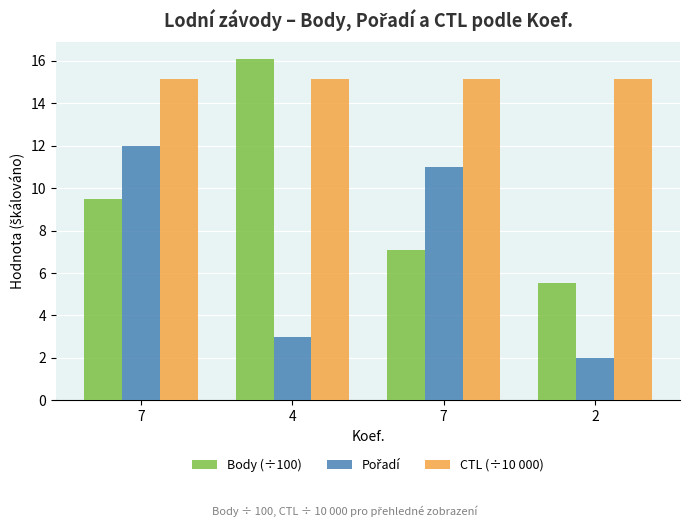

Where is Pořadí nearest to the value 7?

4